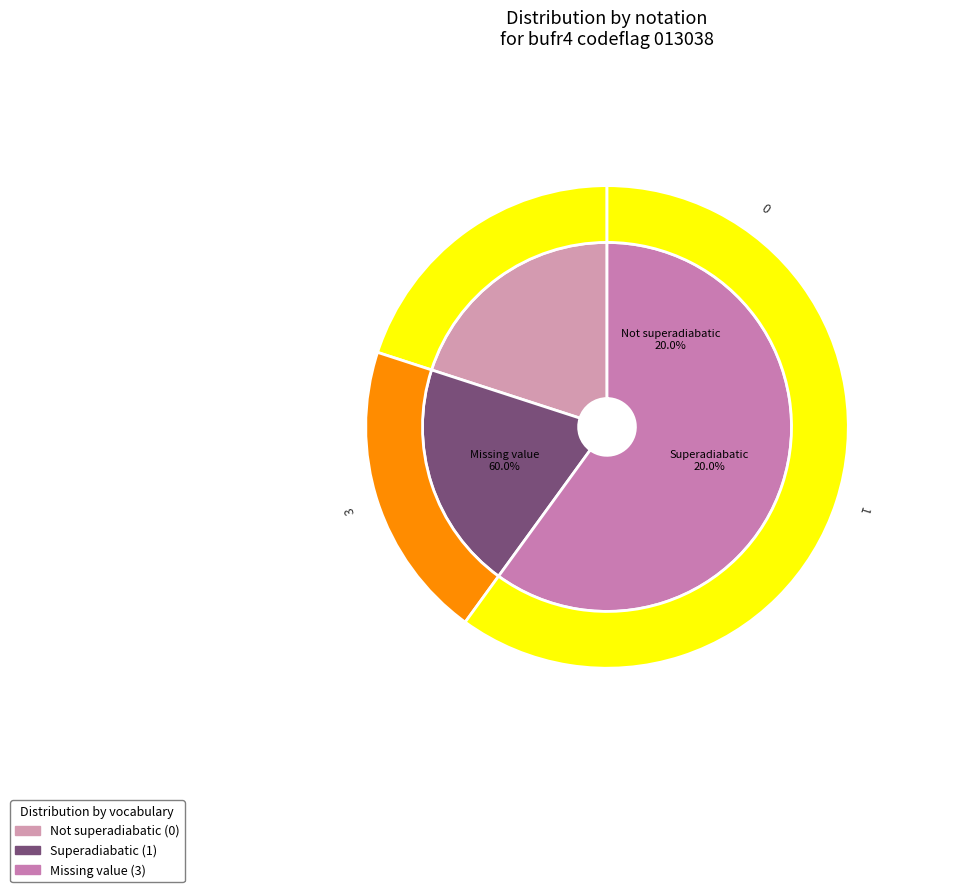

Is it true that Superadiabatic is 31% of the pie?

False